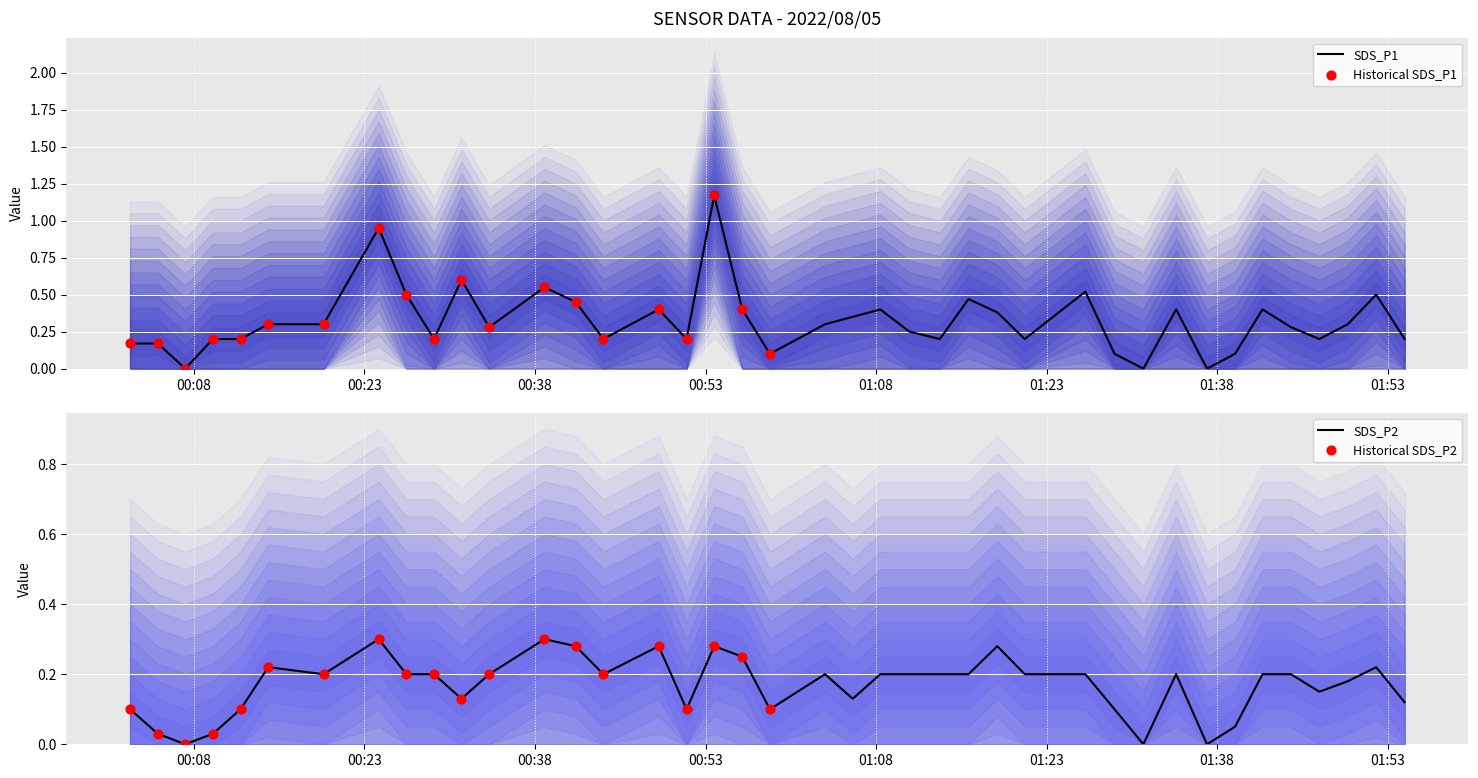

Which series has the largest total across all categories?

SDS_P1